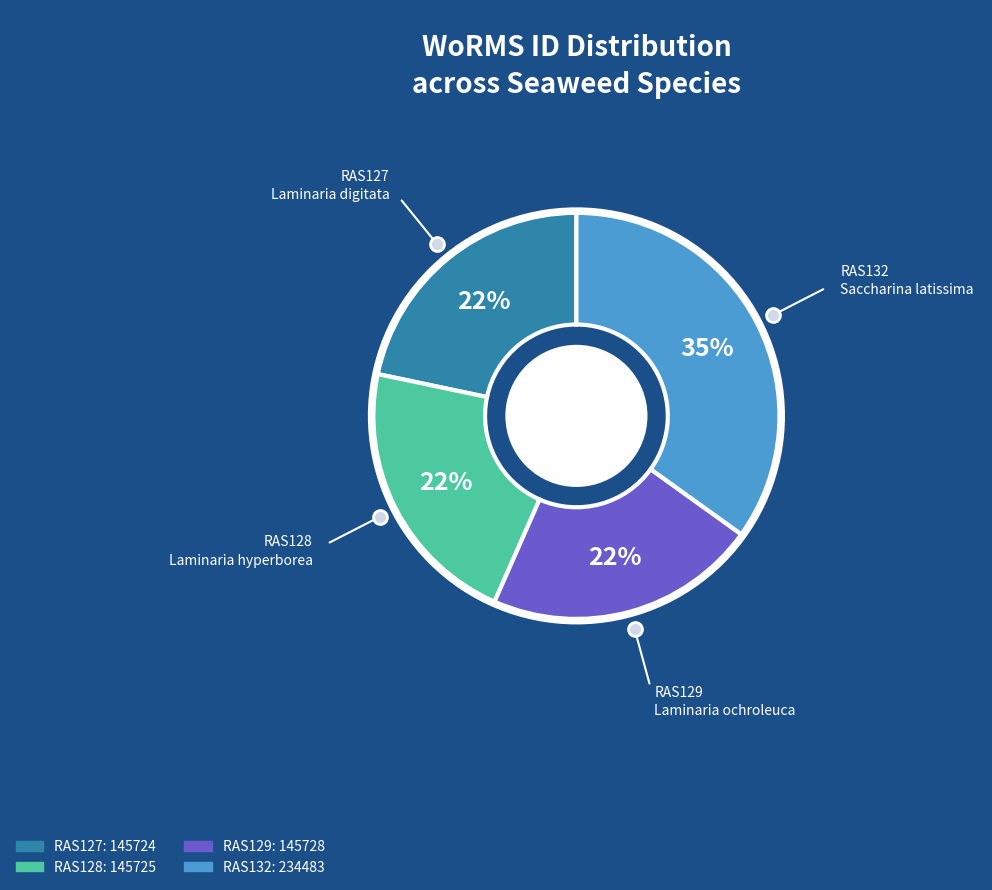

Which has a higher value, RAS132 or RAS129?

RAS132